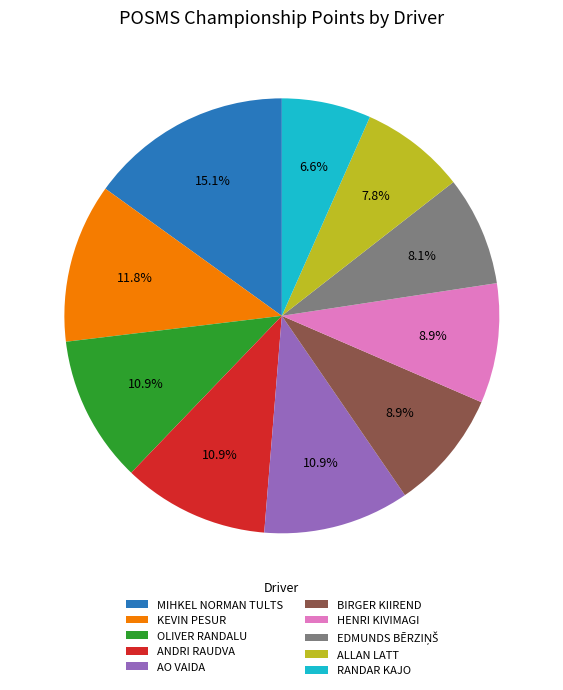

What is the total percentage of KEVIN PESUR and ANDRI RAUDVA?

22.7%